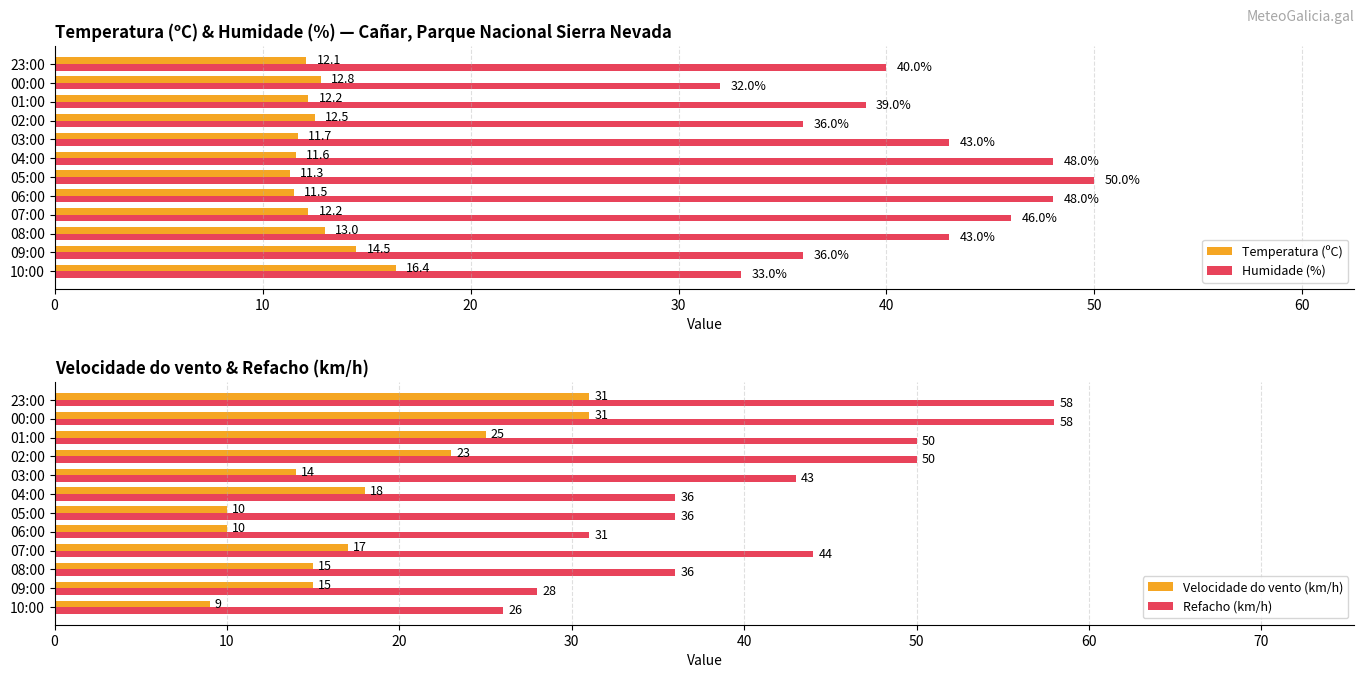

Which category has the highest value in the Humidade (%) series?

05:00